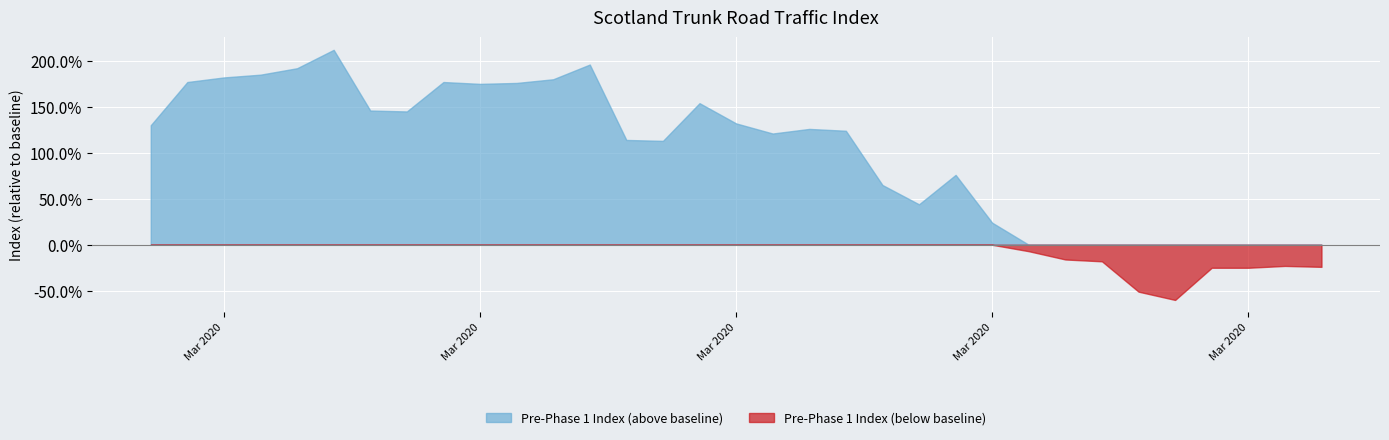

What are all the series names shown in the legend?

Pre-Phase 1 Index (above baseline), Pre-Phase 1 Index (below baseline)